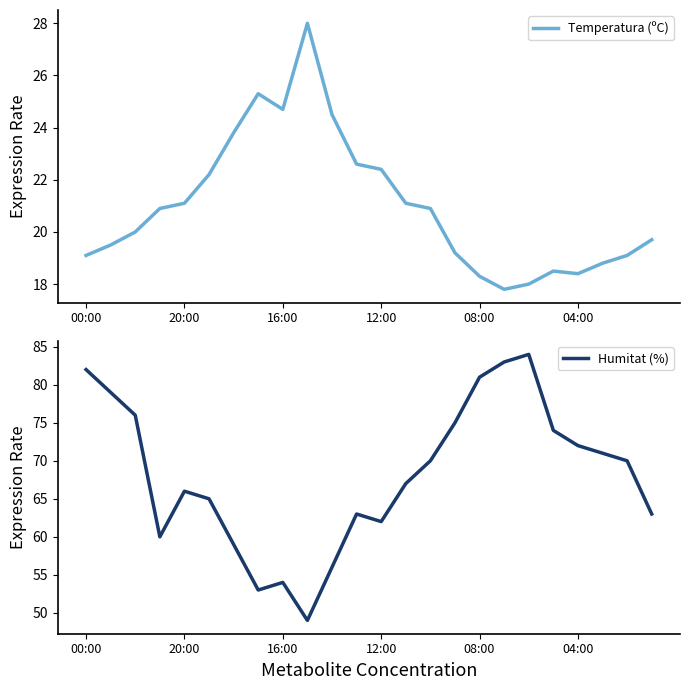

What are all the series names shown in the legend?

Temperatura (ºC), Humitat (%)